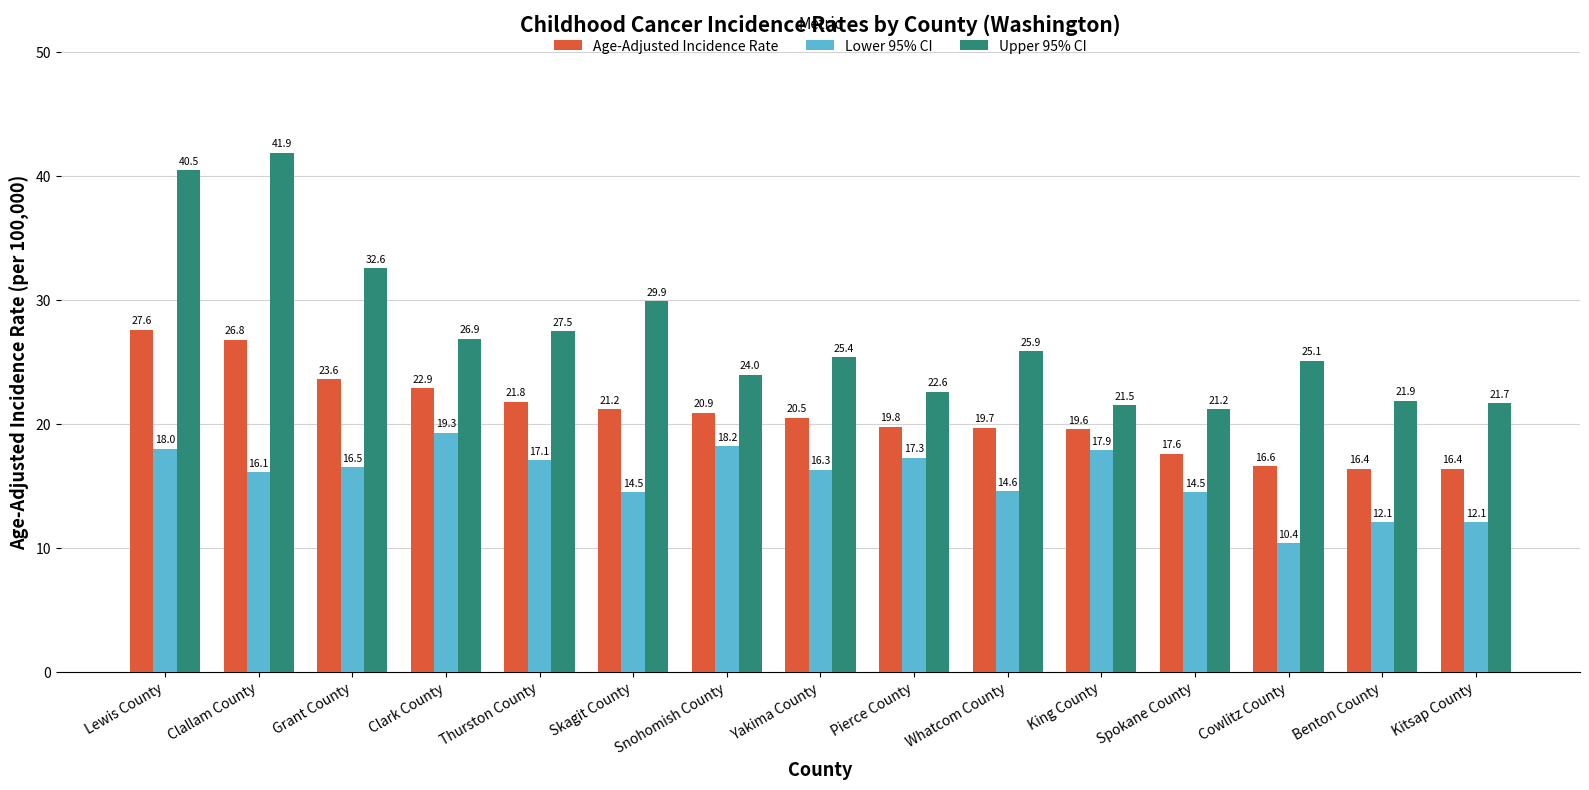

Which series has the widest spread of values?

Upper 95% CI